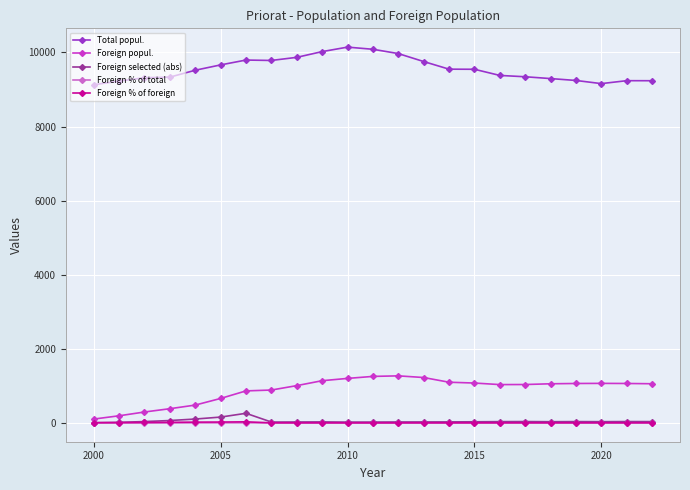

At how many categories does at least one series exceed 4106?

23